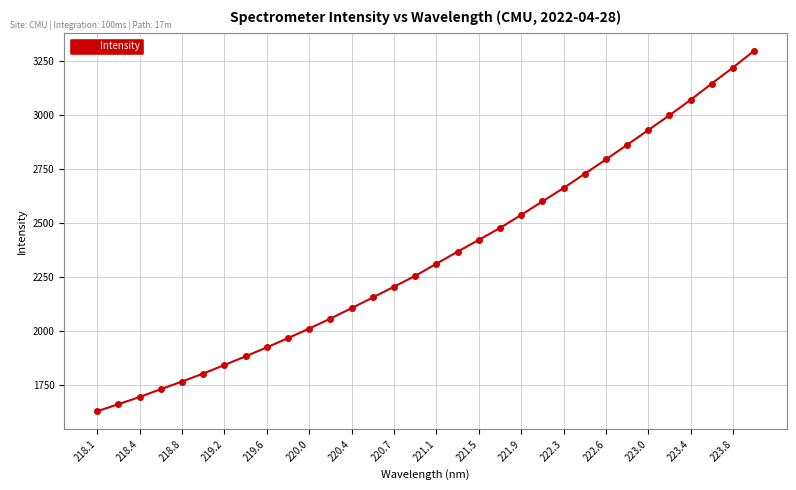

What is the smallest value displayed?

1630.4